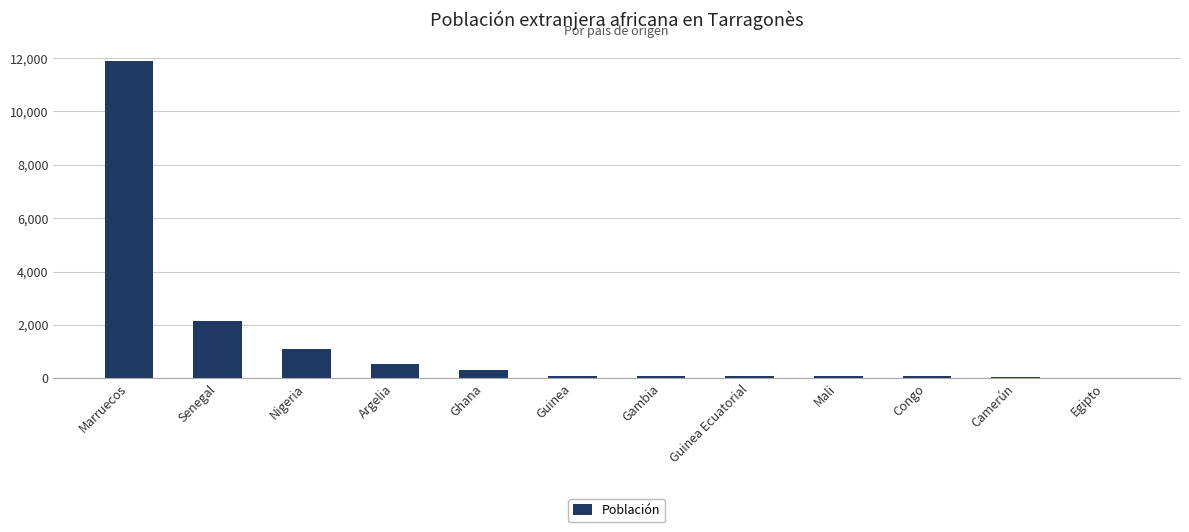

The value at Senegal is 3100. True or false?

False